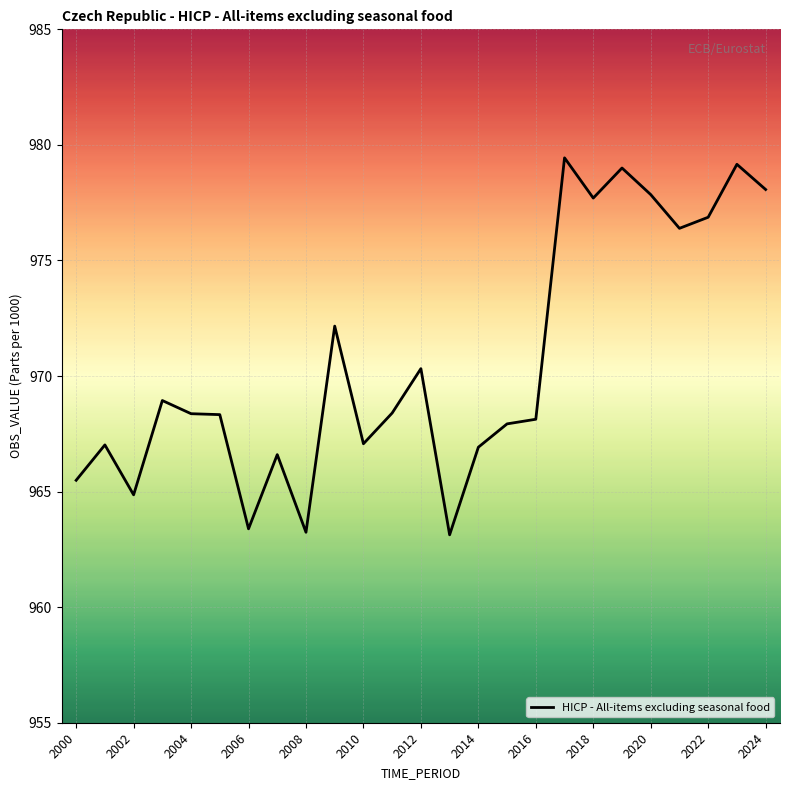

What is the minimum value shown in the chart?

963.1